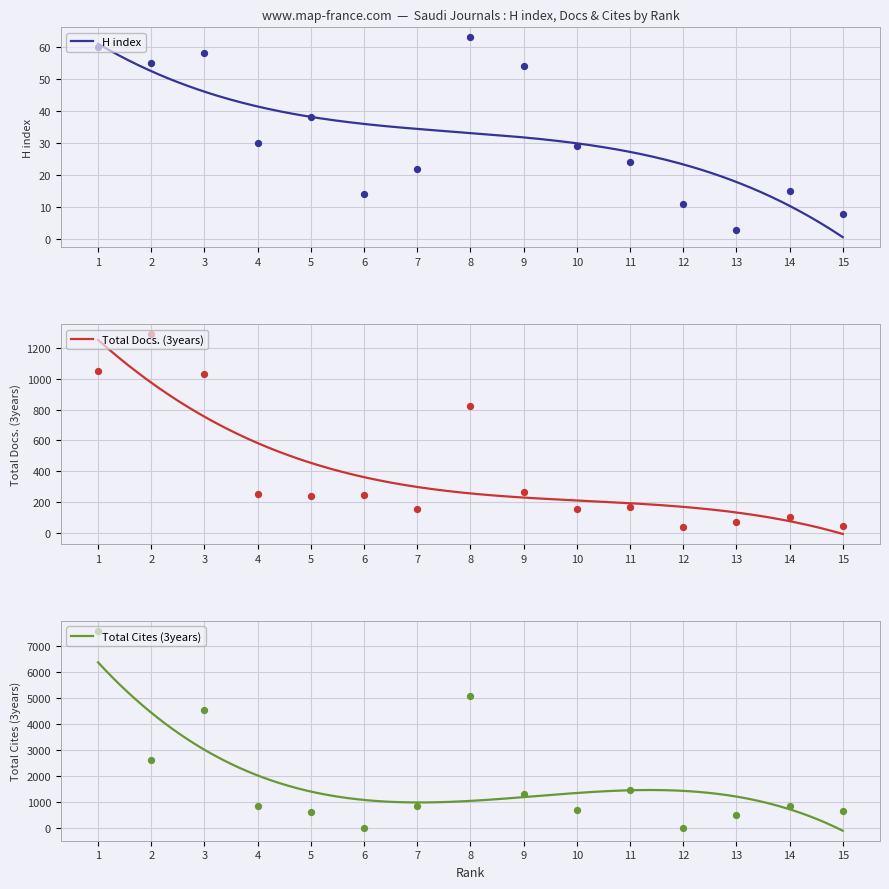

Which series has the largest Y range (max minus min)?

Total Cites (3years)